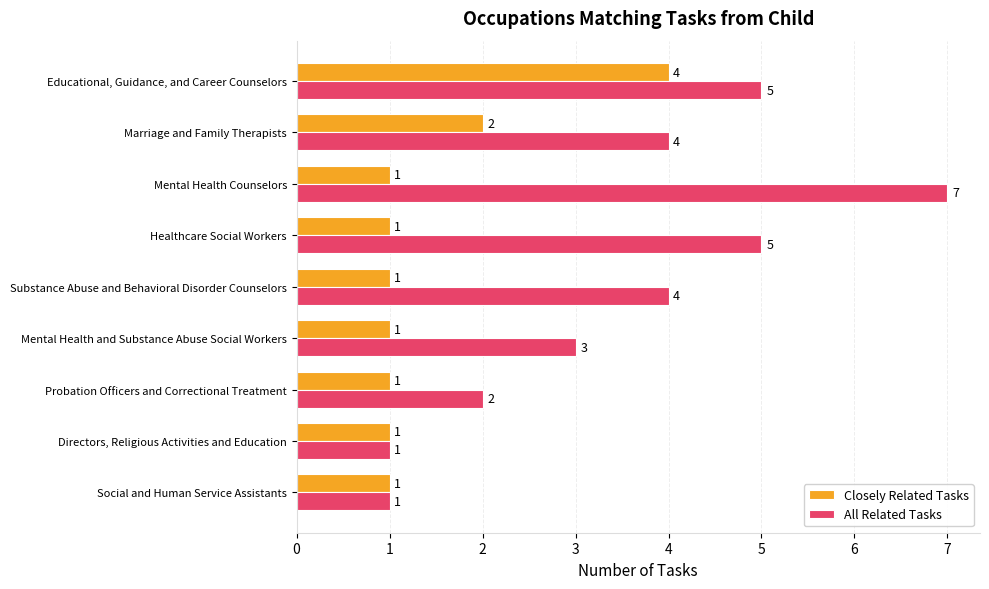

Between Marriage and Family Therapists and Mental Health Counselors, which series saw the biggest shift?

All Related Tasks